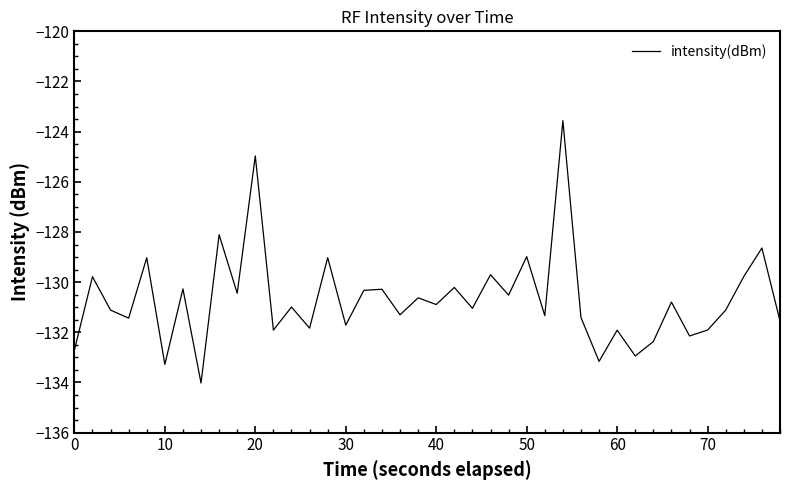

What is the difference between the maximum and minimum values?

10.5